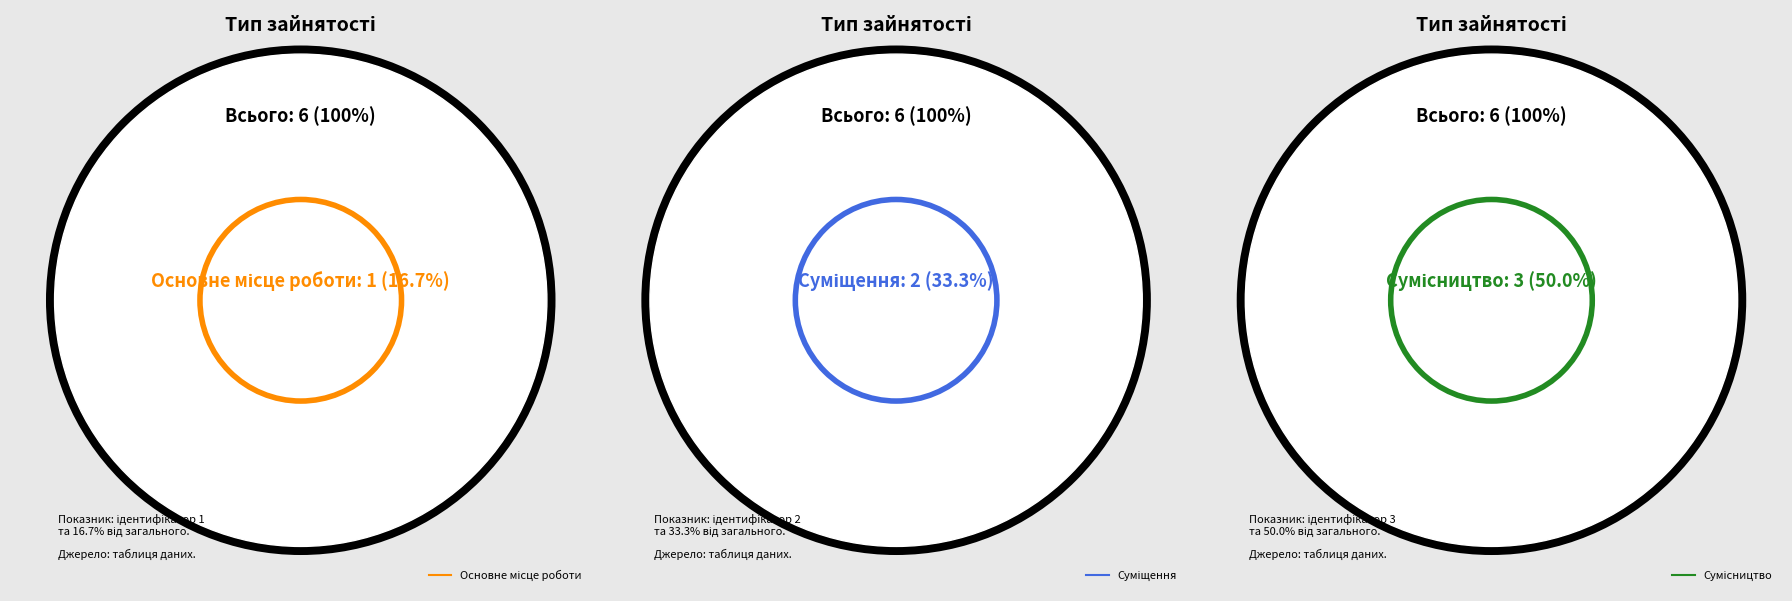

What is the largest slice in the pie chart?

Сумісництво